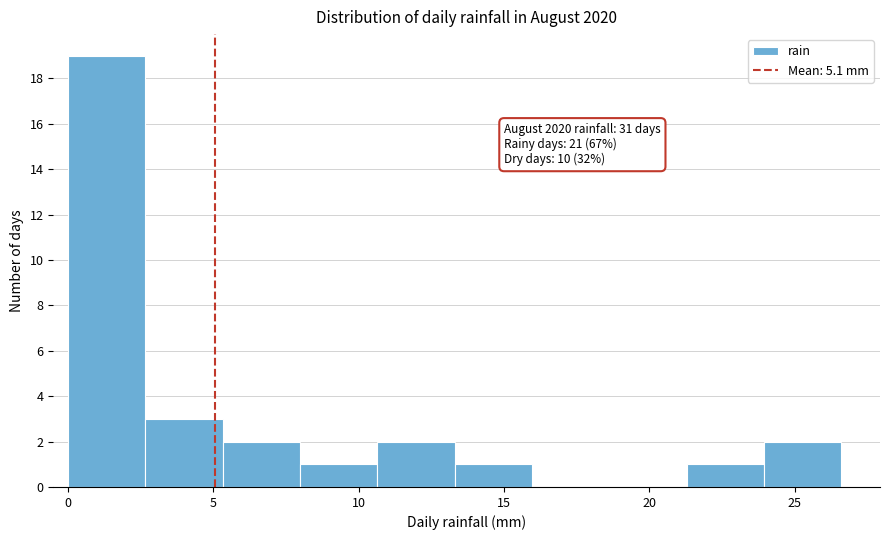

Over which range of the x-axis is the bar tallest?

0.0 to 2.5